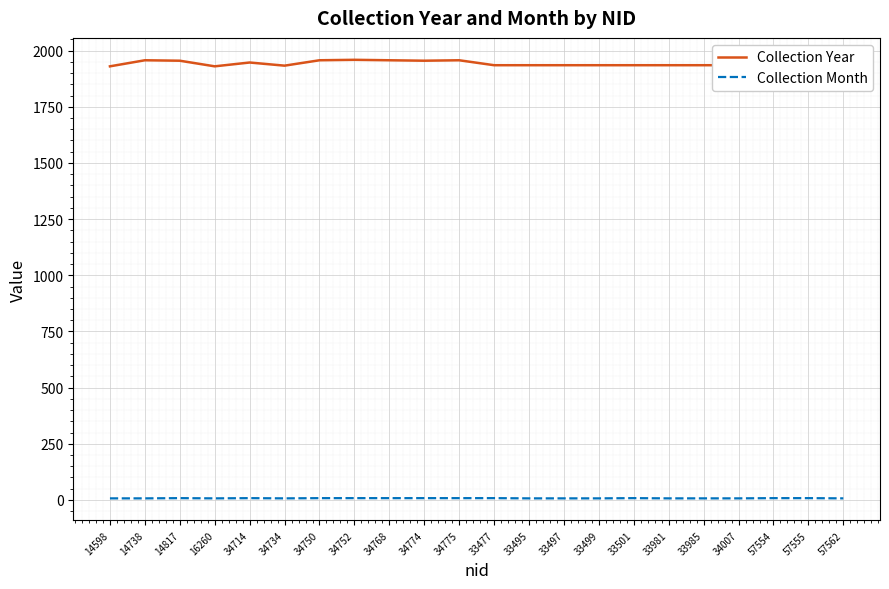

True or false: Collection Month and Collection Year cross at least once.

False